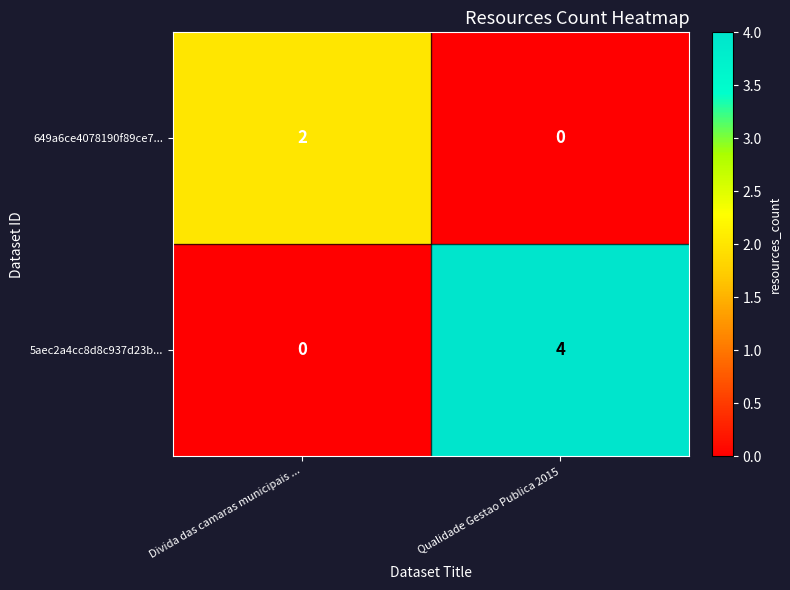

List the series in order of their peak value, highest first.

5aec2a4cc8d8c937d23b..., 649a6ce4078190f89ce7...